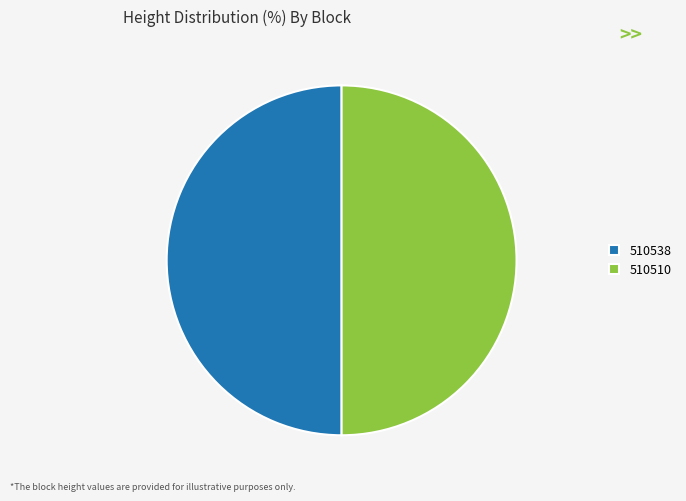

True or false: 510510 accounts for 50% of the total.

True